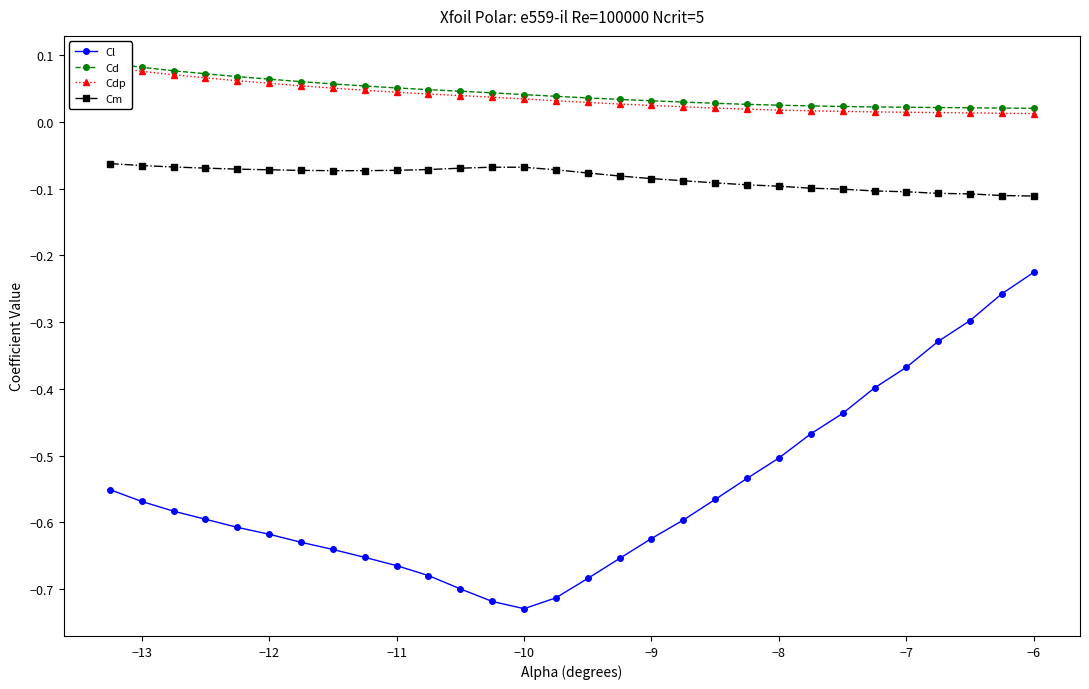

Rank the series by their maximum value, from lowest to highest.

Cl, Cm, Cdp, Cd